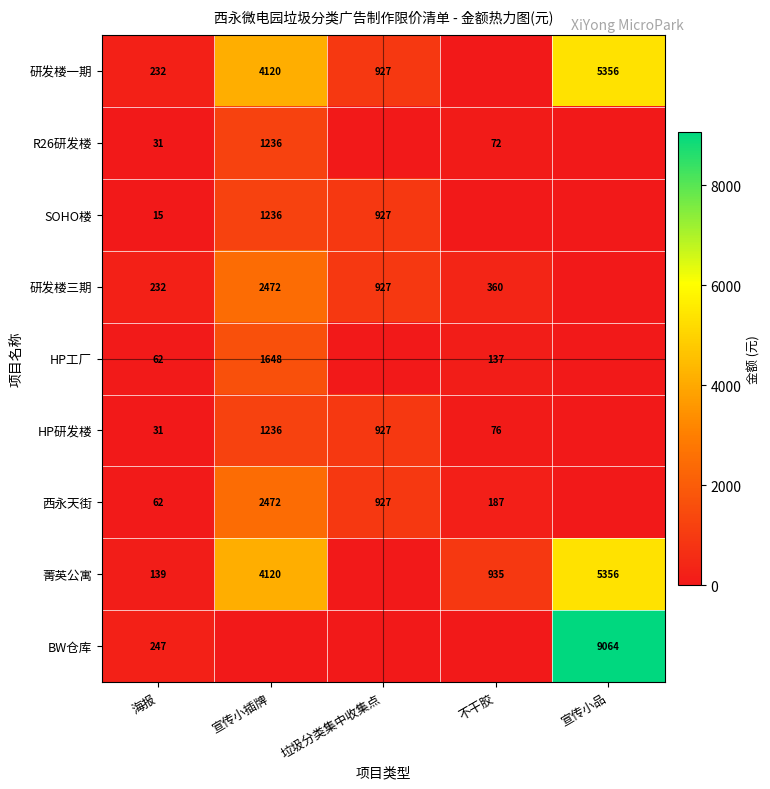

True or false: 菁英公寓 has a value of 1230 at 不干胶.

False